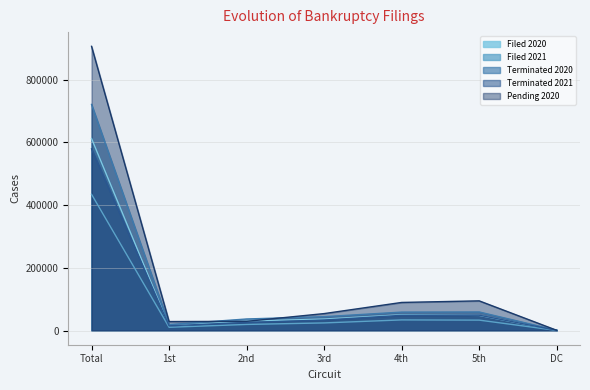

Between 5th and Total, which is larger?

Total